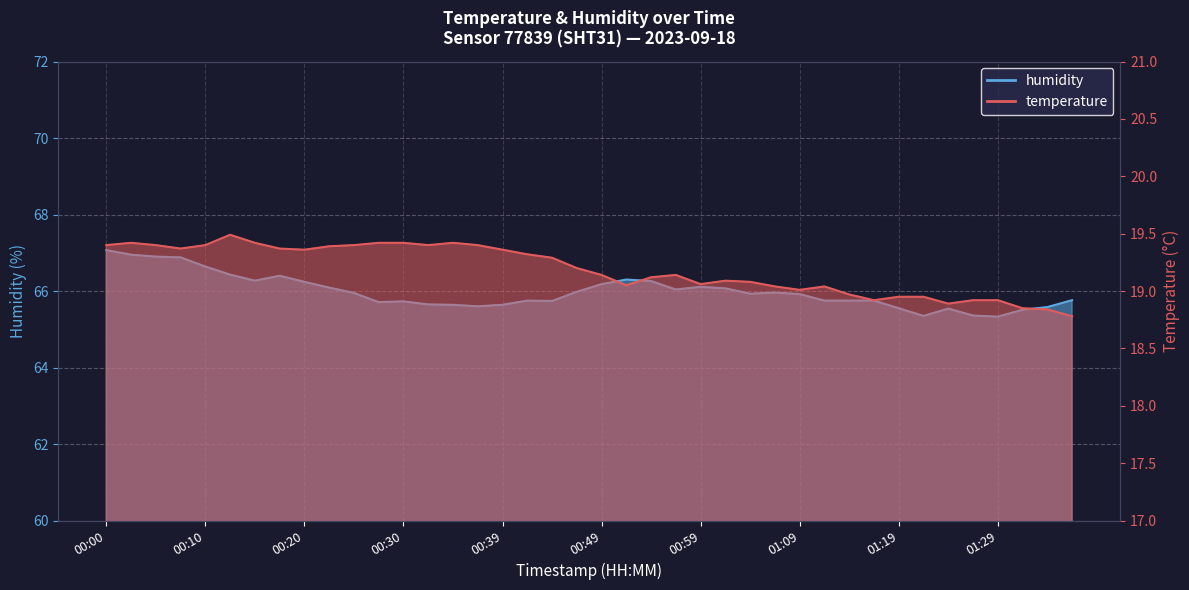

How many lines are shown in the chart?

2